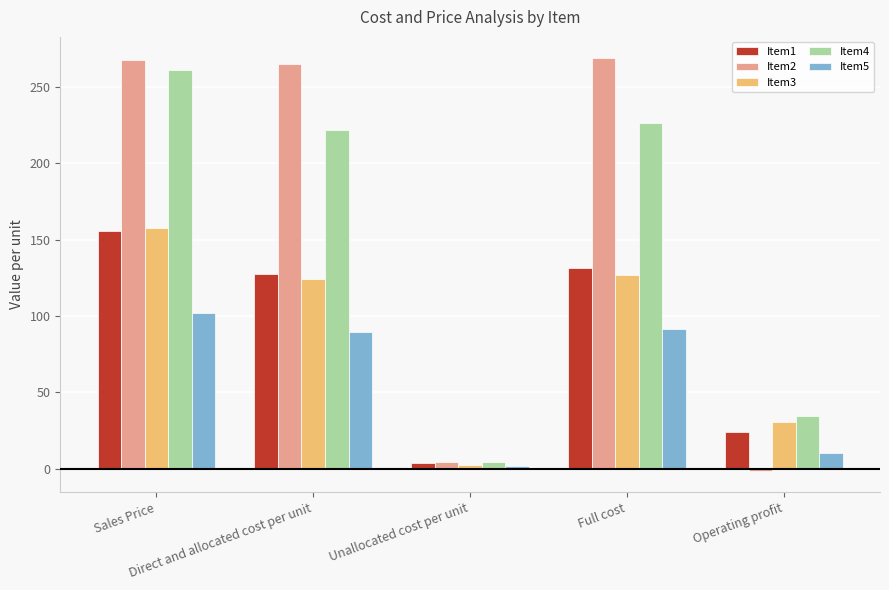

How many negative values does the Item2 series have?

1